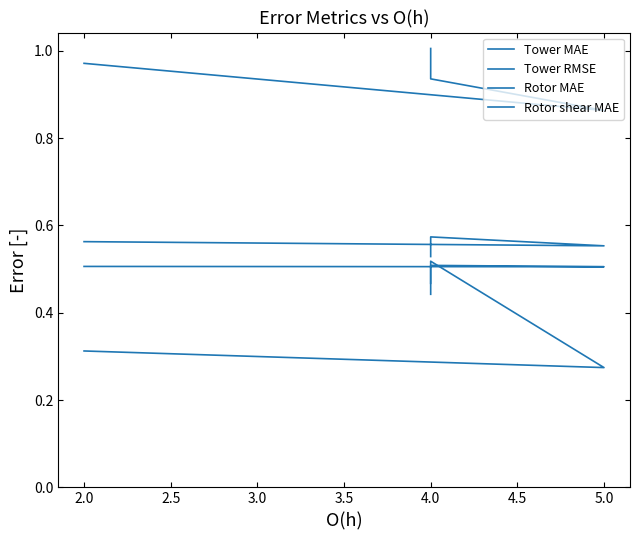

What value does the Rotor shear MAE series have at 2.0?

0.3